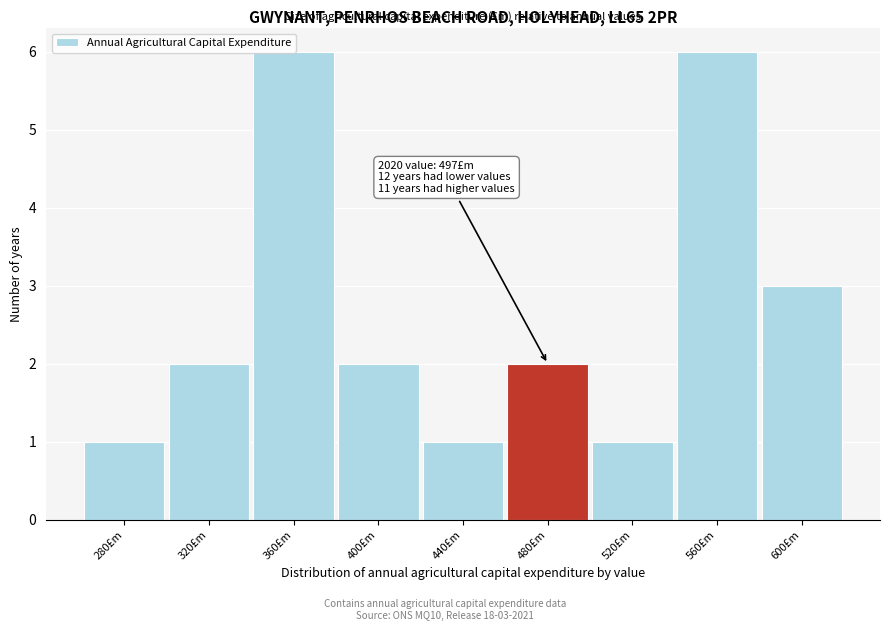

The chart shows a value of 2 at 480£m. True or false?

True